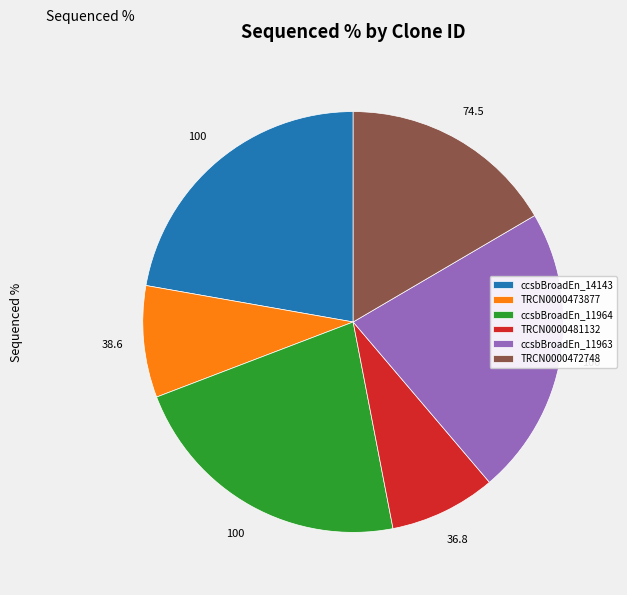

How many slices are in this pie chart?

6